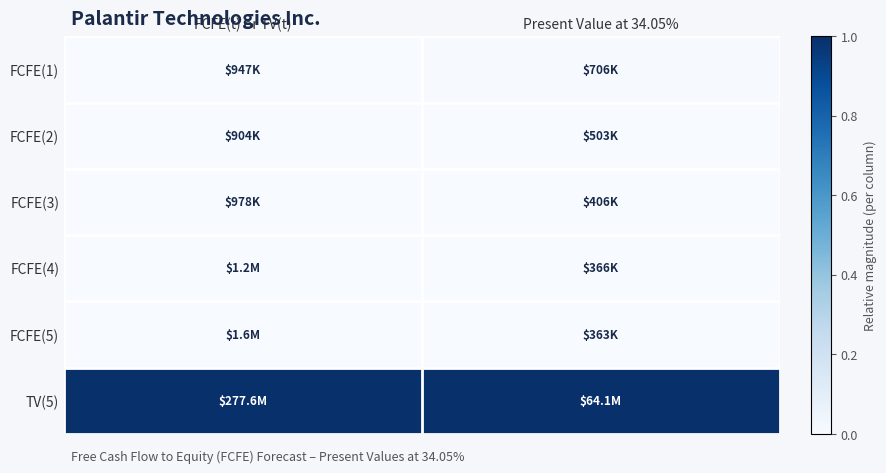

Reading left to right, transcribe all the data shown in this chart.

FCFE(1): FCFE(t) or TV(t)=0.0	Present Value at 34.05%=0.0
FCFE(2): FCFE(t) or TV(t)=0.0	Present Value at 34.05%=0.0
FCFE(3): FCFE(t) or TV(t)=0.0	Present Value at 34.05%=0.0
FCFE(4): FCFE(t) or TV(t)=0.0	Present Value at 34.05%=0.0
FCFE(5): FCFE(t) or TV(t)=0.0	Present Value at 34.05%=0.0
TV(5): FCFE(t) or TV(t)=1.0	Present Value at 34.05%=1.0